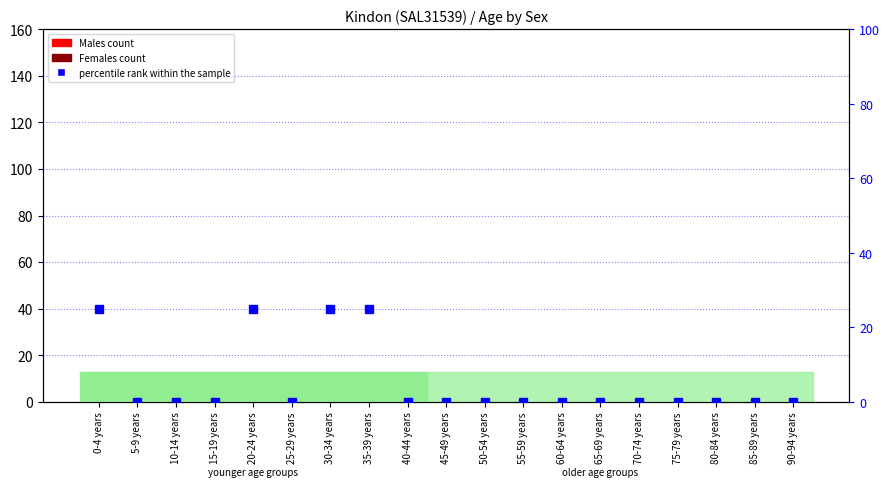

The Females series shows 0 at 80-84 years. True or false?

True